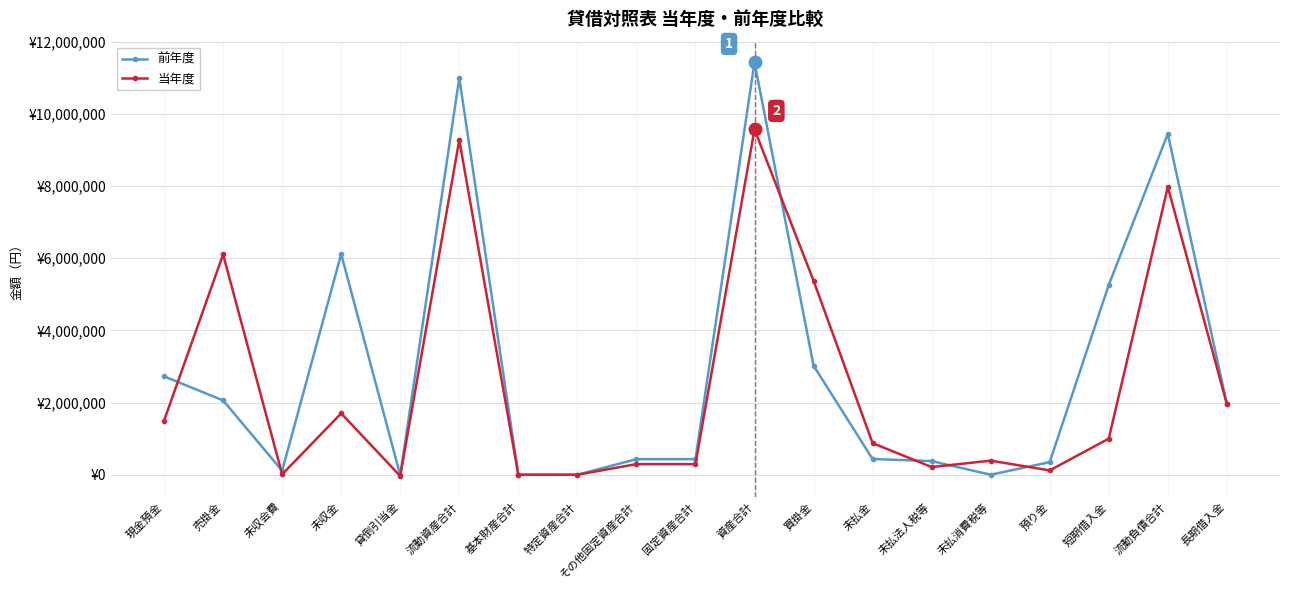

At which category does 前年度 reach its first local valley?

未収会費